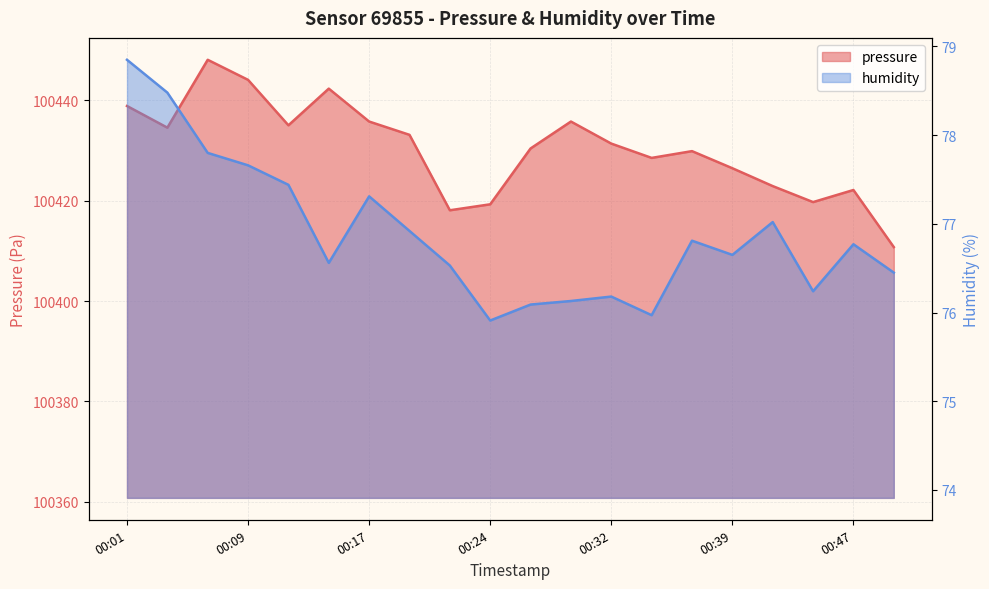

True or false: humidity and pressure cross at least once.

False